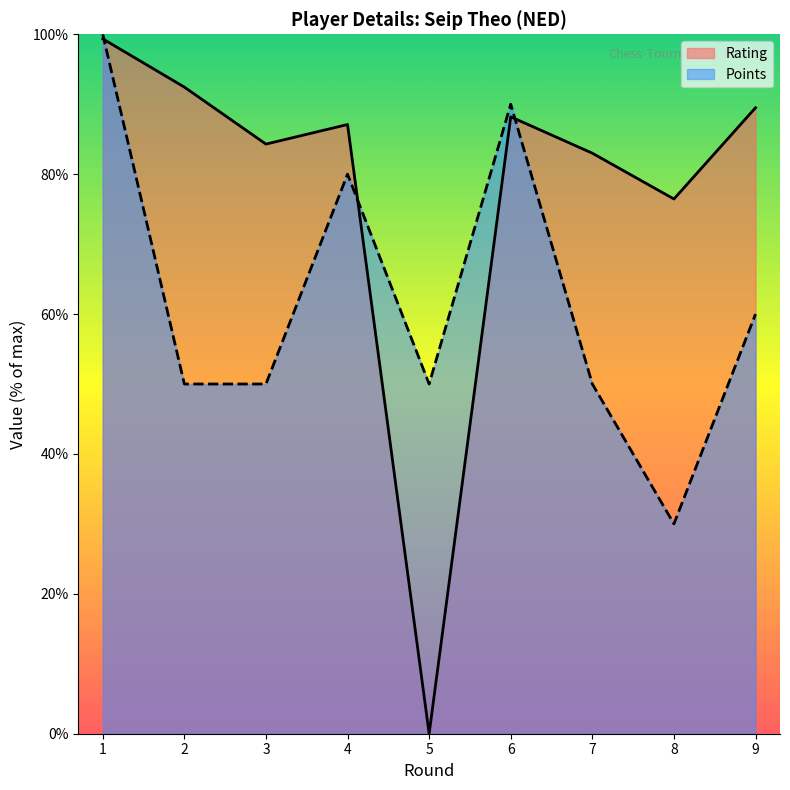

How many intersections are there between Rating and Points?

3